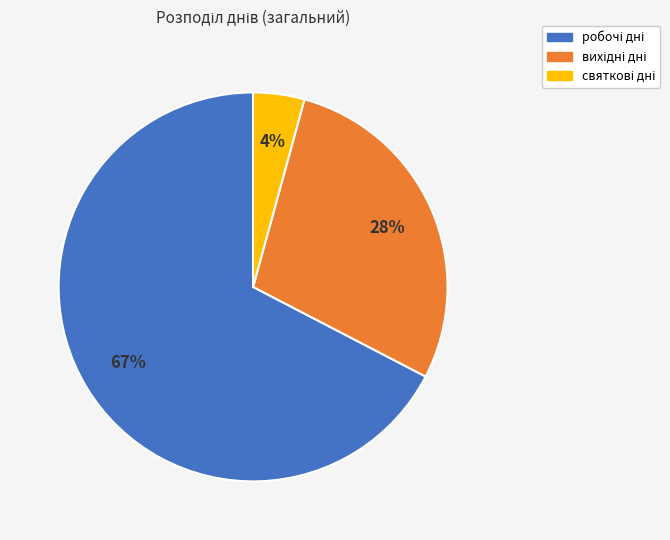

Is there any slice that represents more than half of the pie?

Yes